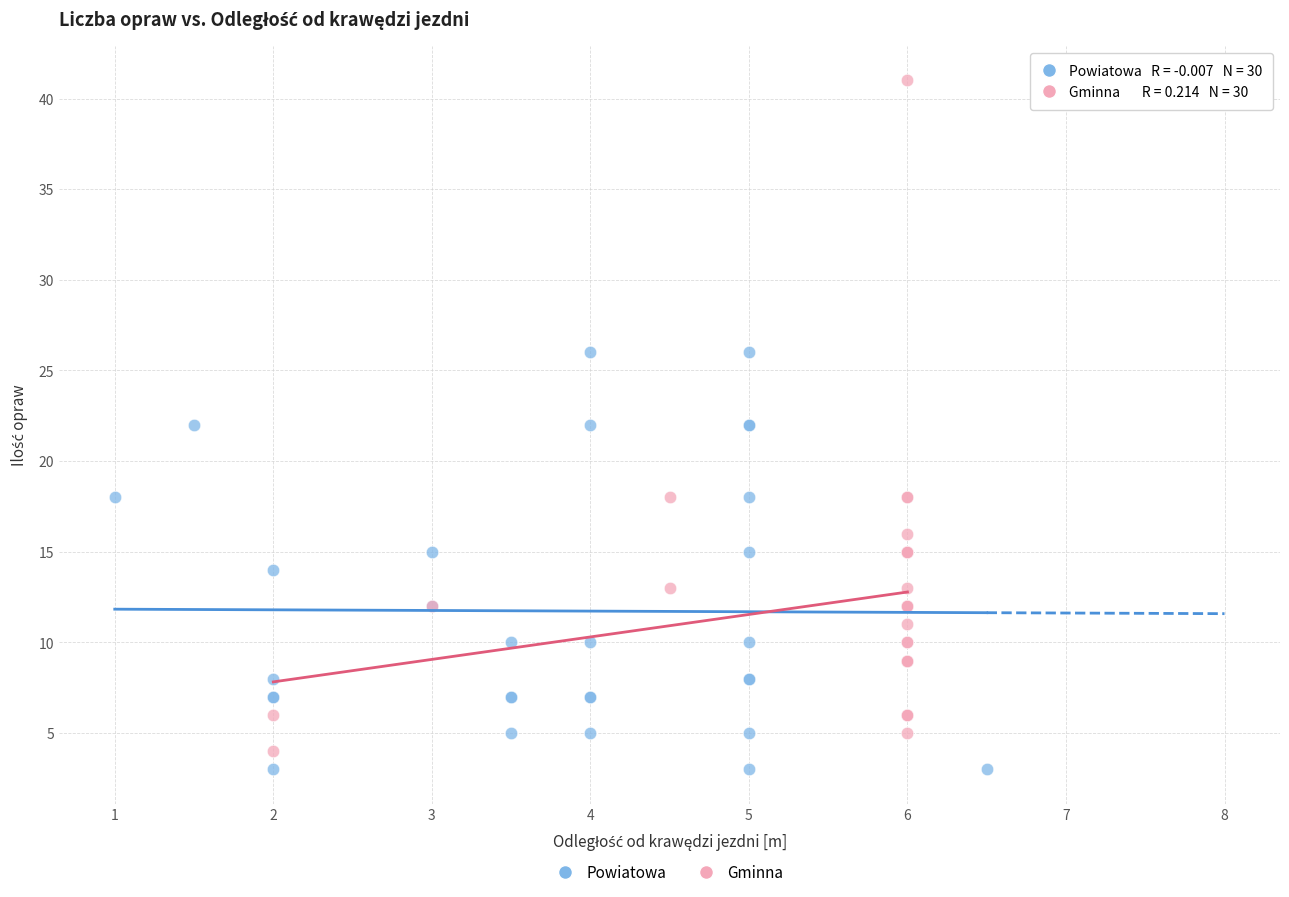

Which series reaches the maximum Y coordinate?

Gminna